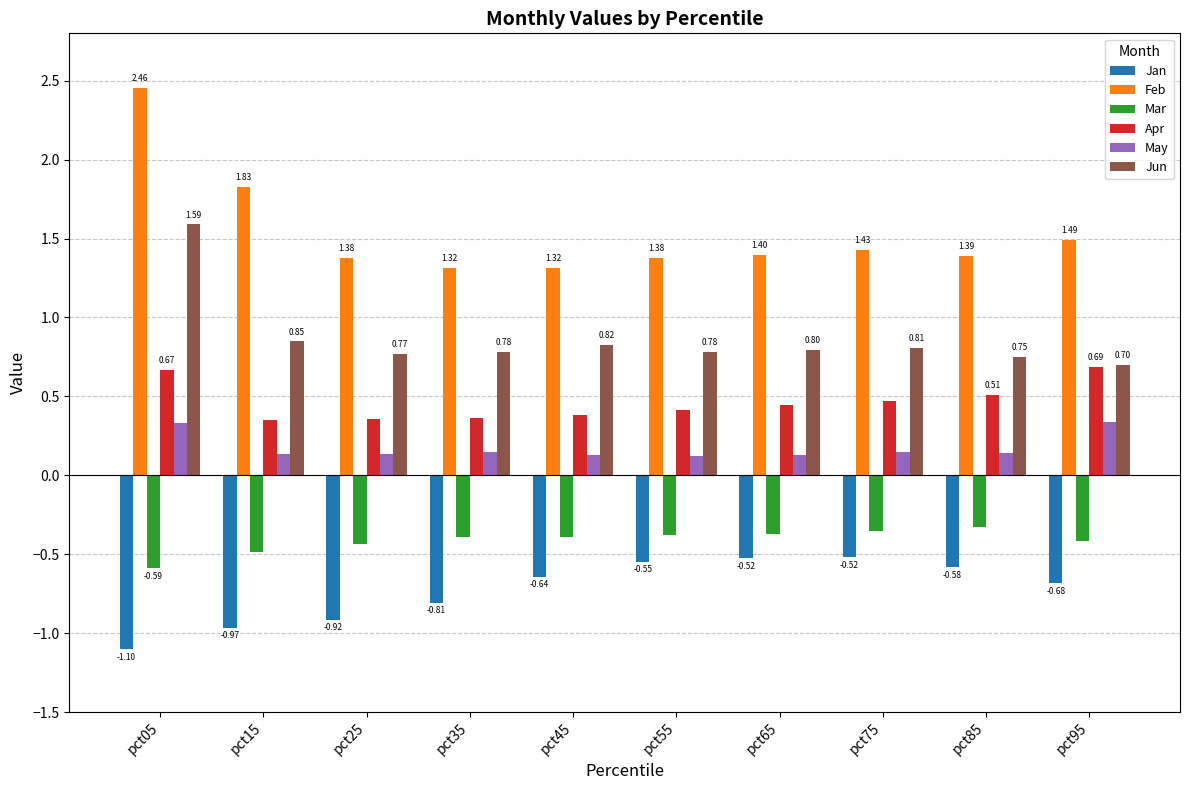

What is the difference between the maximum and minimum values in the Jun series?

0.9